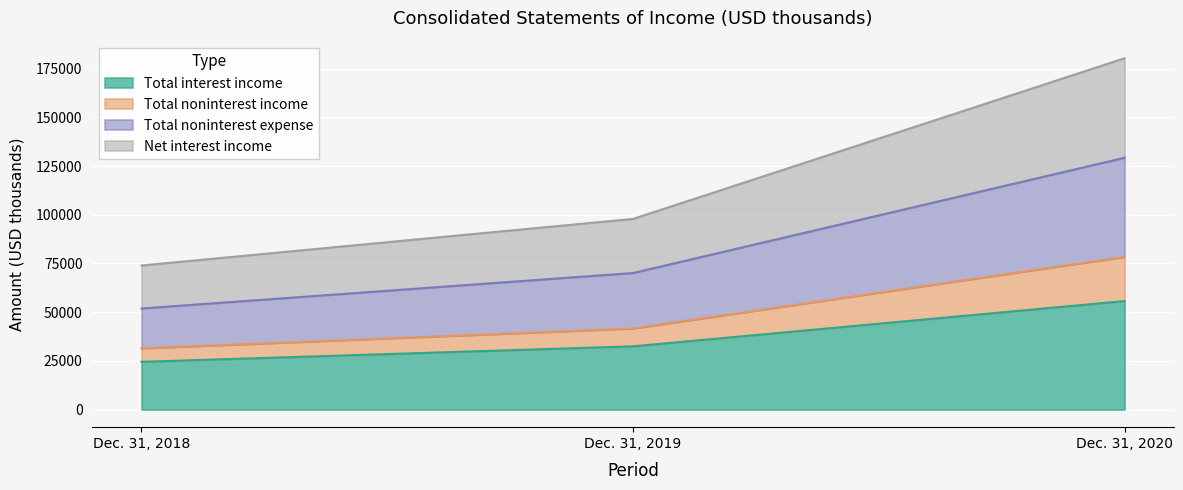

Where is Total noninterest income nearest to the value 54929?

Dec. 31, 2019